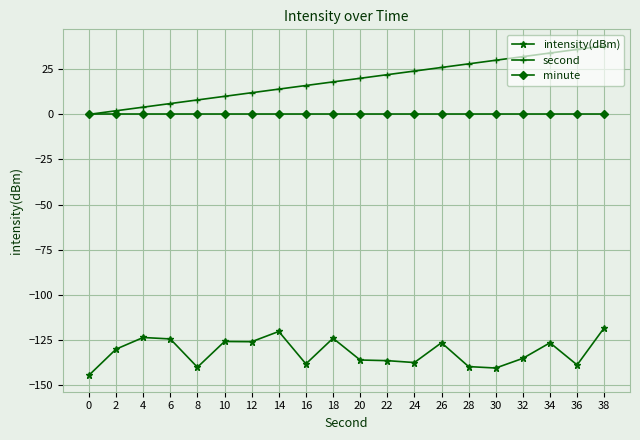

Which series has the largest range (max minus min)?

second